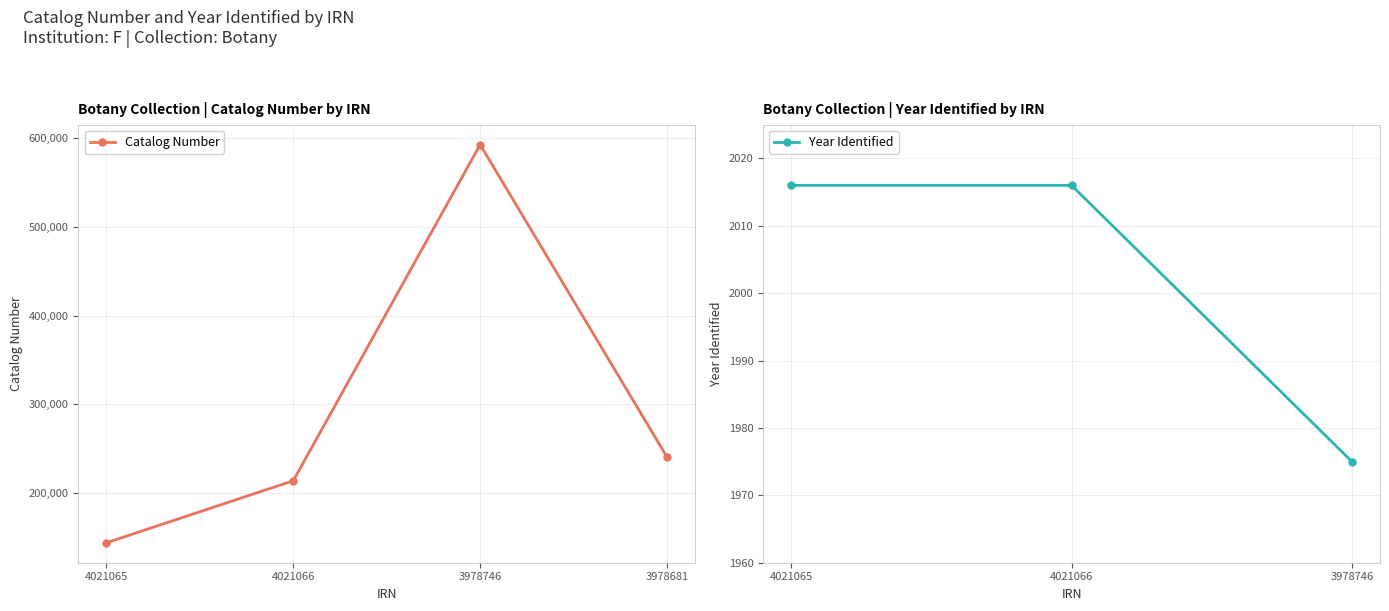

What is the value of the Year Identified point at the 3rd from the left?

1975.0